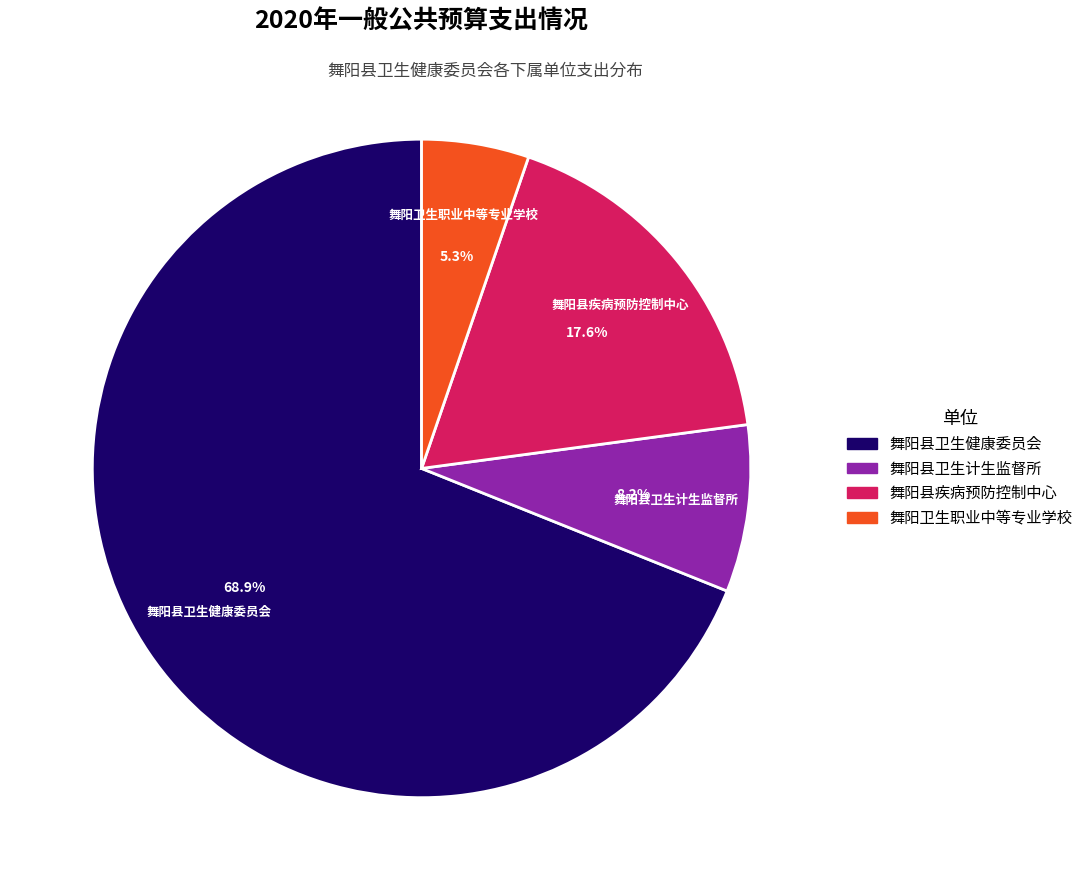

Which category accounts for the majority?

舞阳县卫生健康委员会